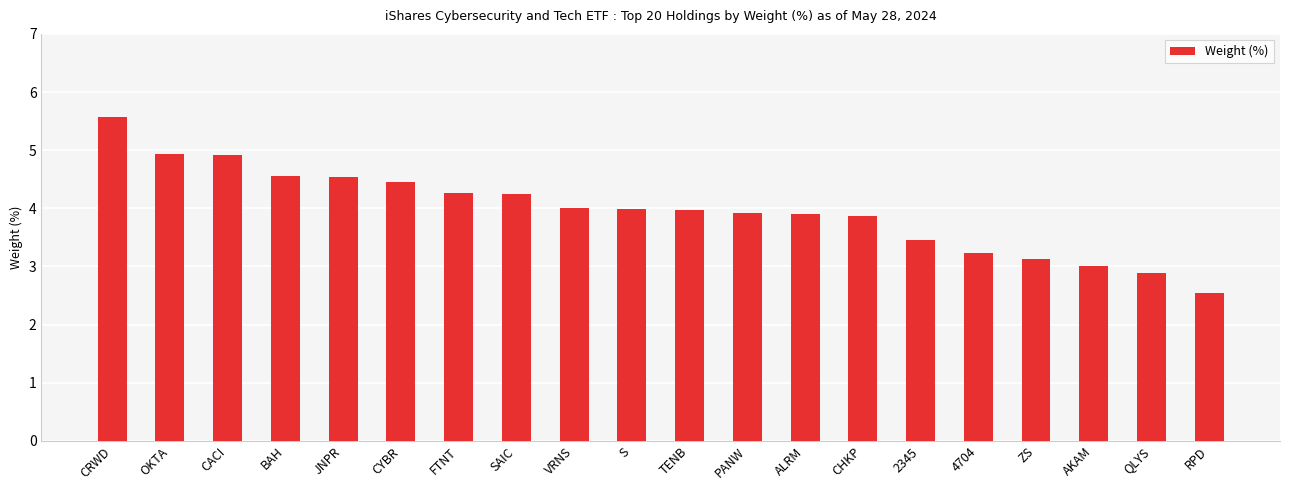

What is the sum of all values?

79.4